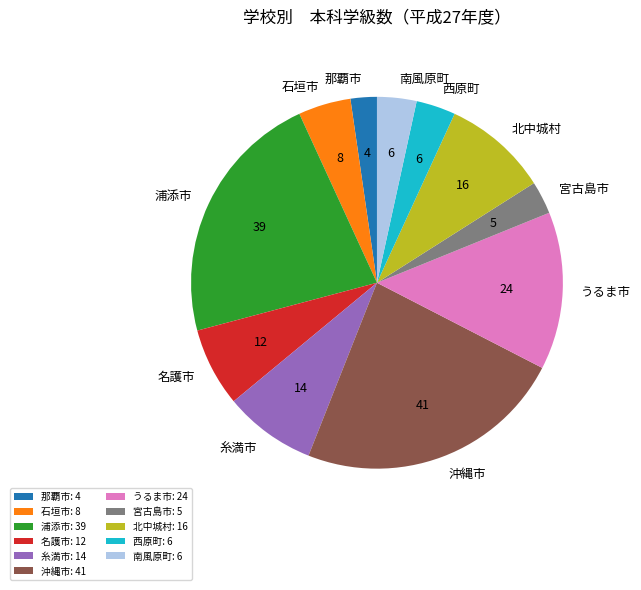

Is there any slice that represents more than half of the pie?

No